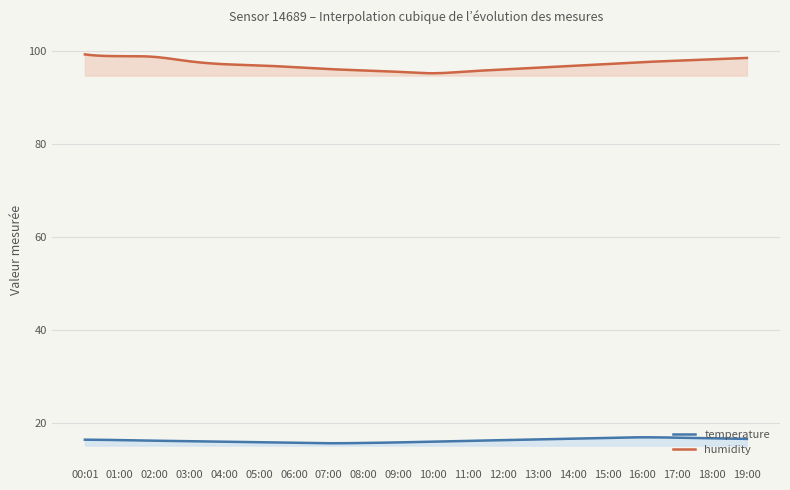

What is the sum of the humidity values at 12:00 and 02:00?

194.7